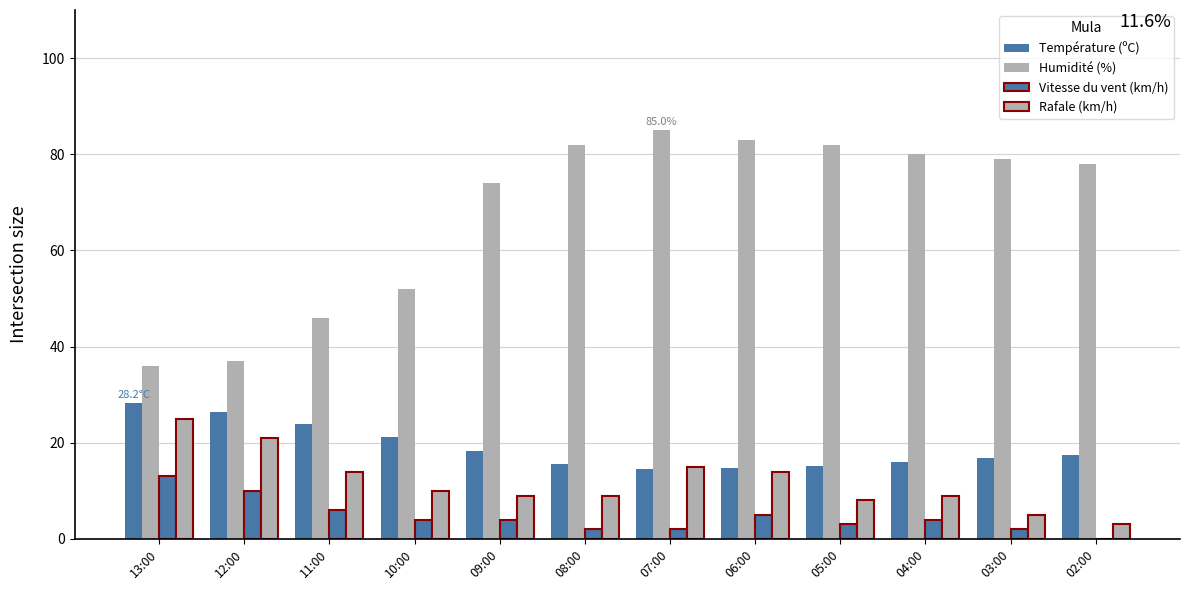

How many positive values does the Vitesse du vent (km/h) series have?

11